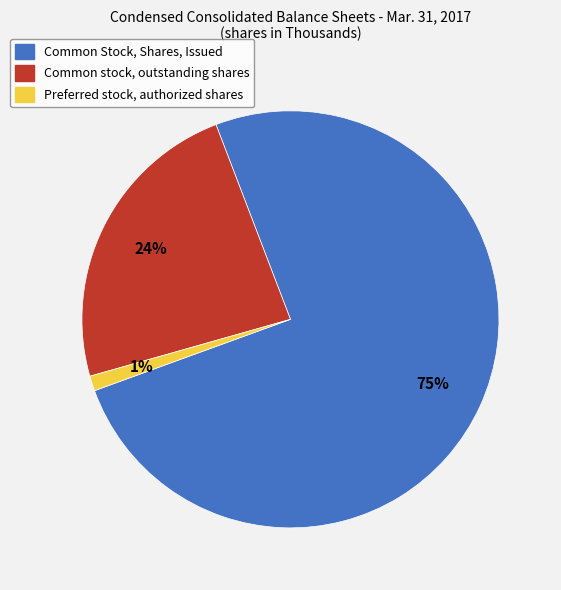

Which category has the smallest portion of the pie?

Preferred stock, authorized shares